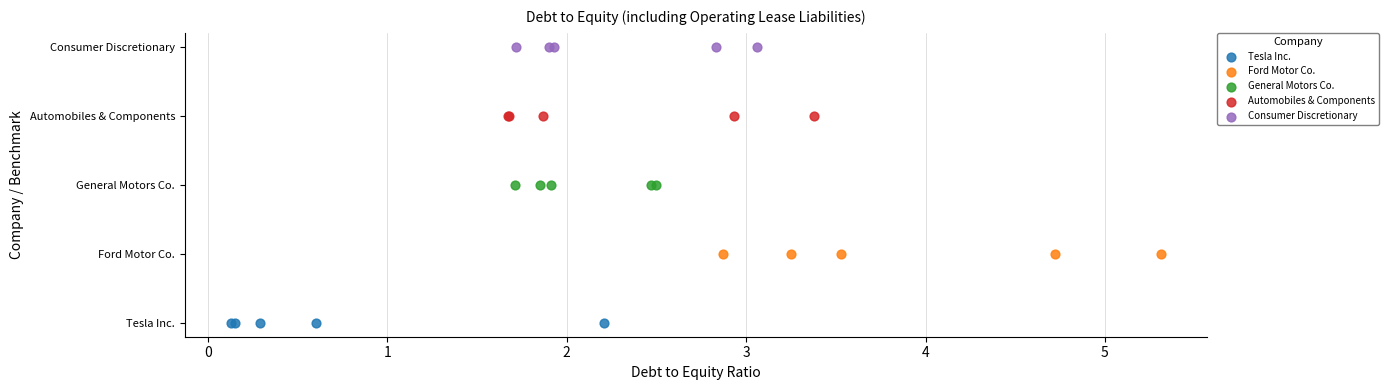

What are all the series names shown in the legend?

Tesla Inc., Ford Motor Co., General Motors Co., Automobiles & Components, Consumer Discretionary